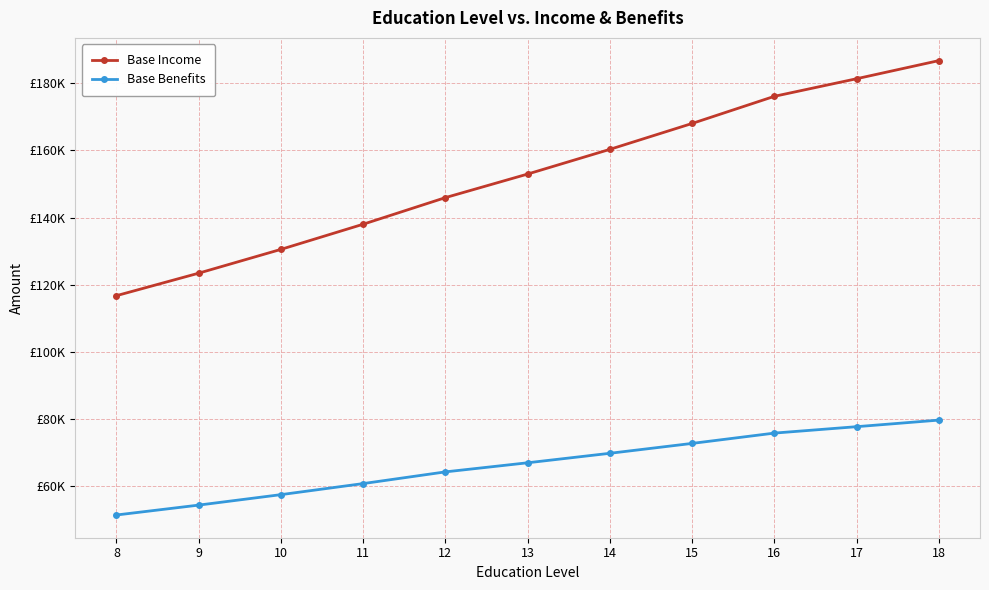

What is the maximum value for Base Income?

186785.6